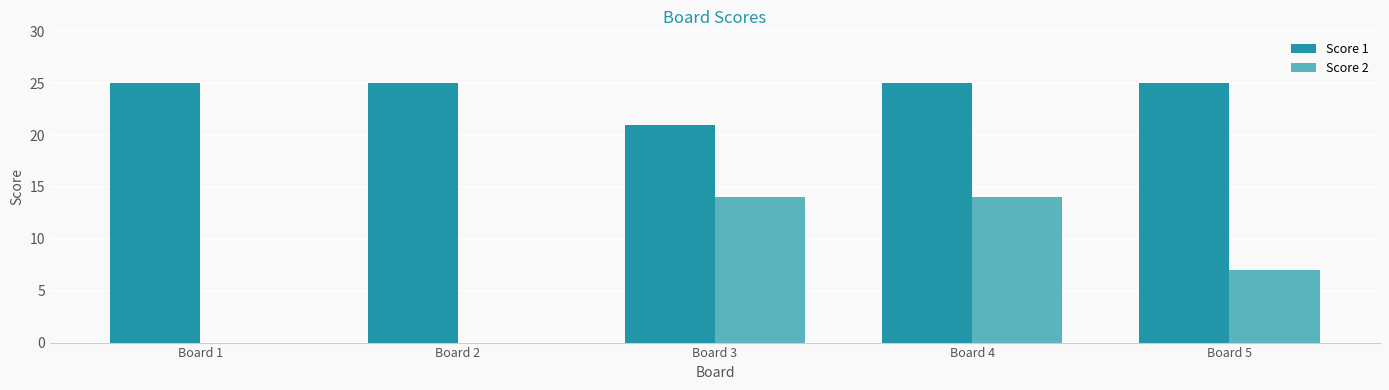

Between Board 1 and Board 3, which series saw the biggest shift?

Score 2